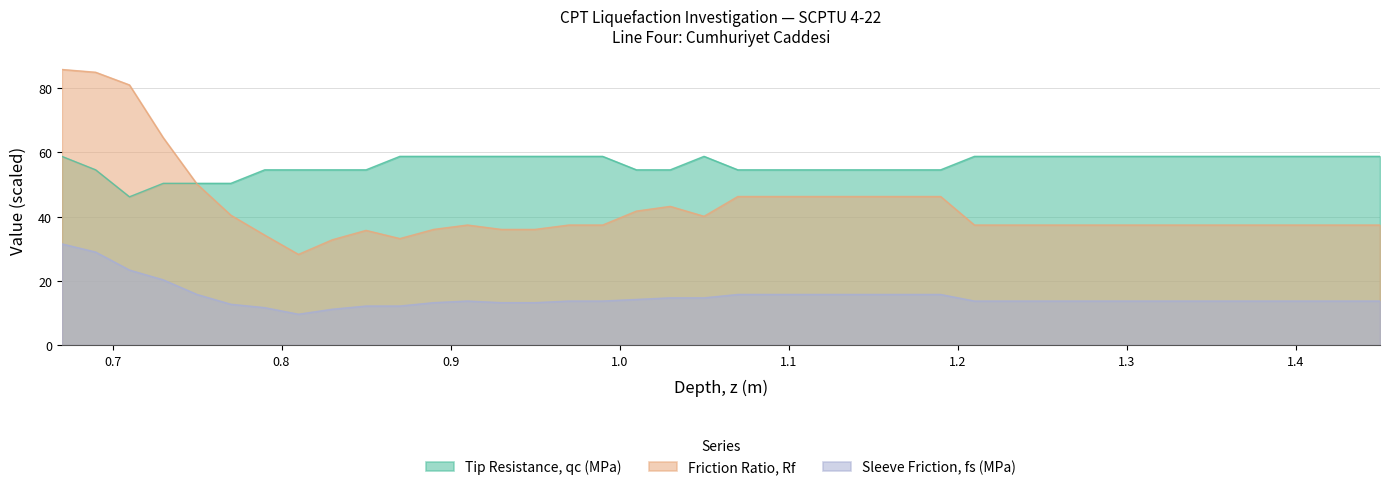

Does the chart display data point markers on the line(s)?

No